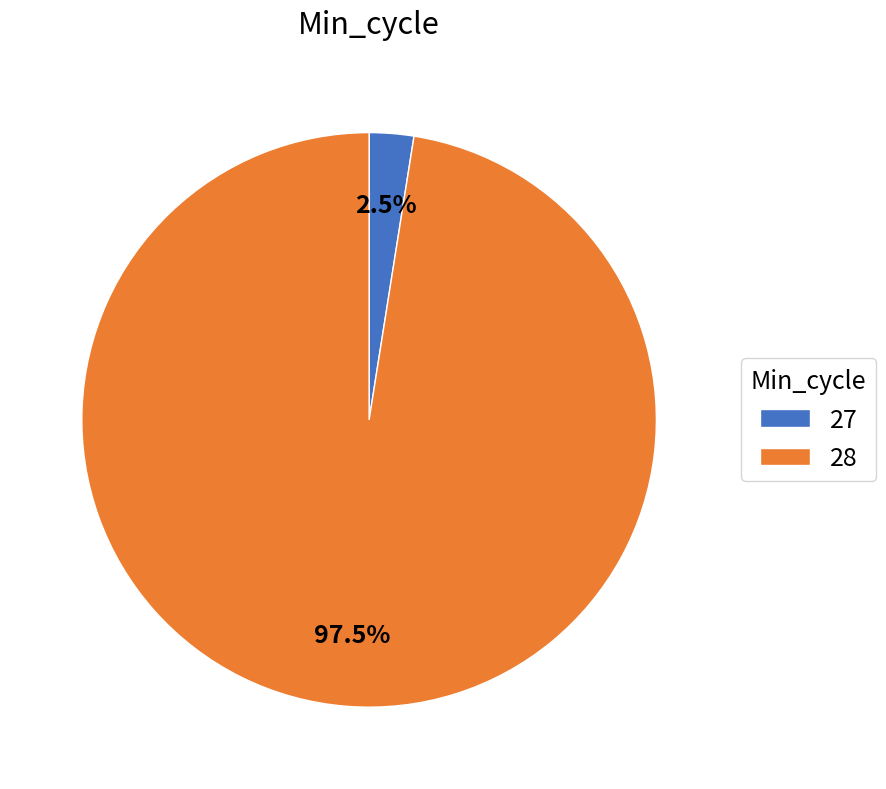

What portion of the pie excludes 28?

2.5%